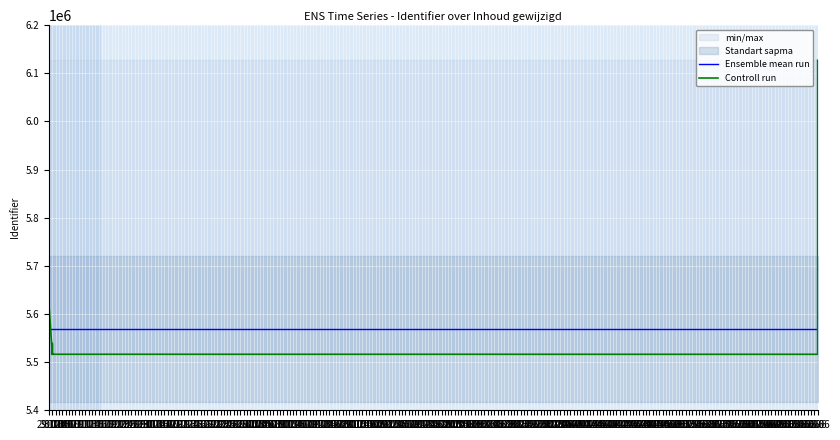

Where does the Controll run series first go above 5516353?

29.10